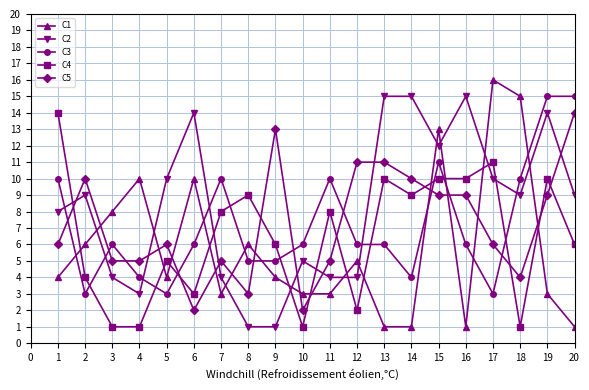

Which label corresponds to the largest value in the chart?

17